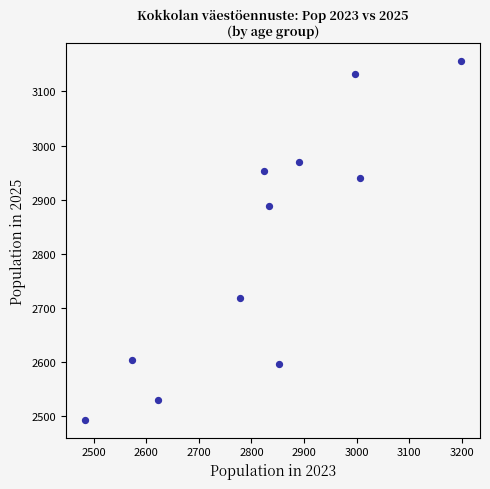

What Y value in the scatter plot is closest to 2824?

2889